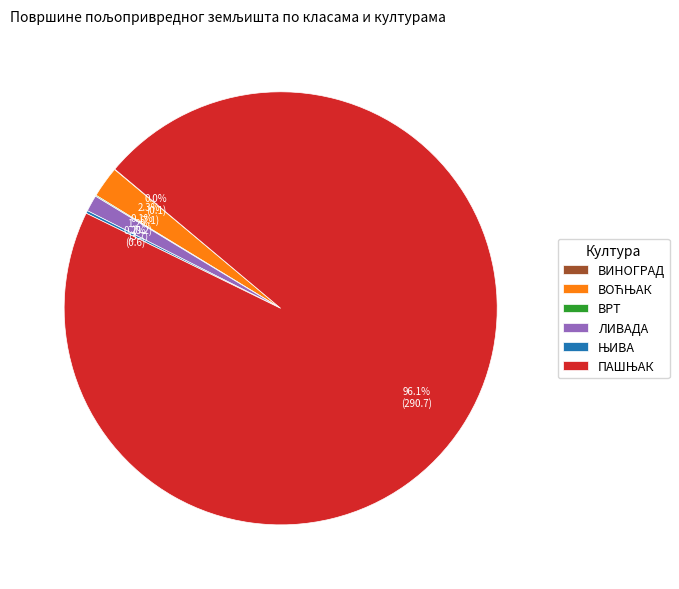

To the nearest percent, what is the difference between the largest and smallest slice percentages?

96%